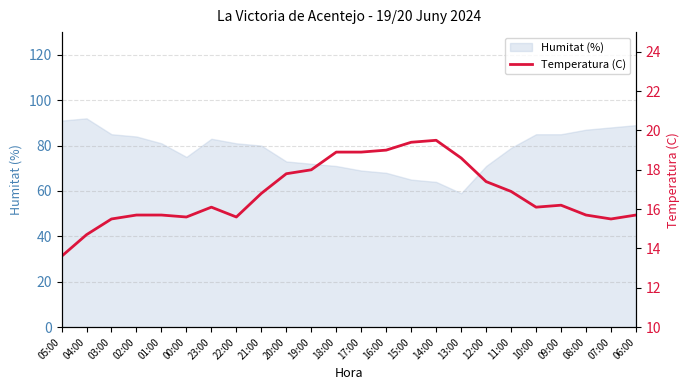

True or false: Humitat (%) has a value of 64 at 14:00.

True